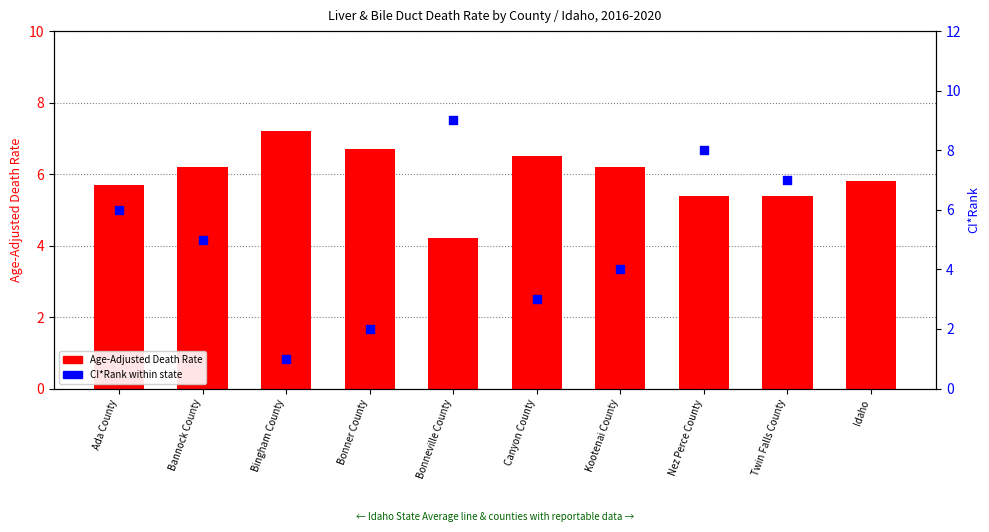

Approximately how many times larger is the value at Bannock County compared to Bonner County?

0.9